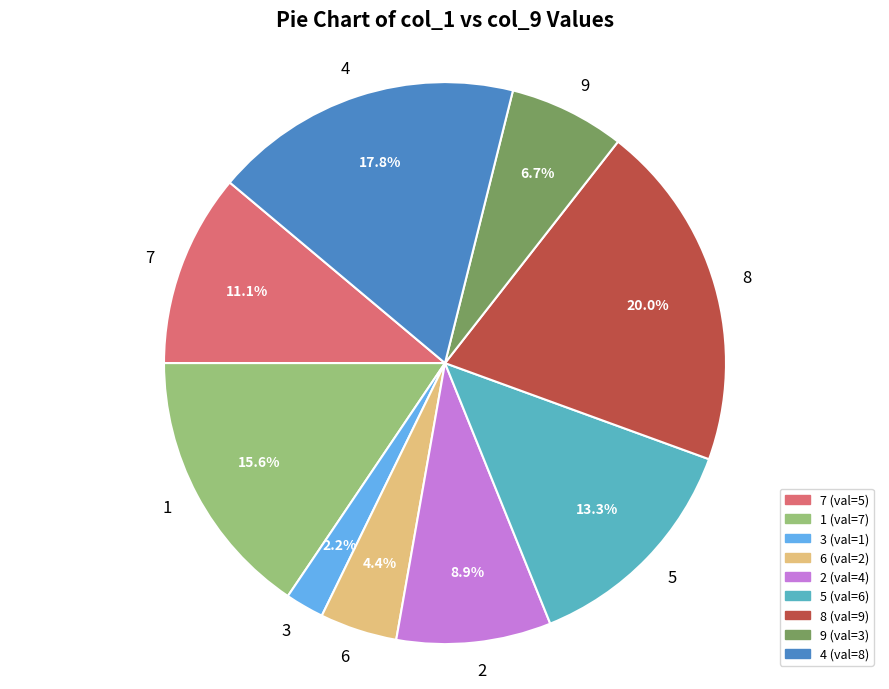

To the nearest percent, what portion does 4 represent?

18%